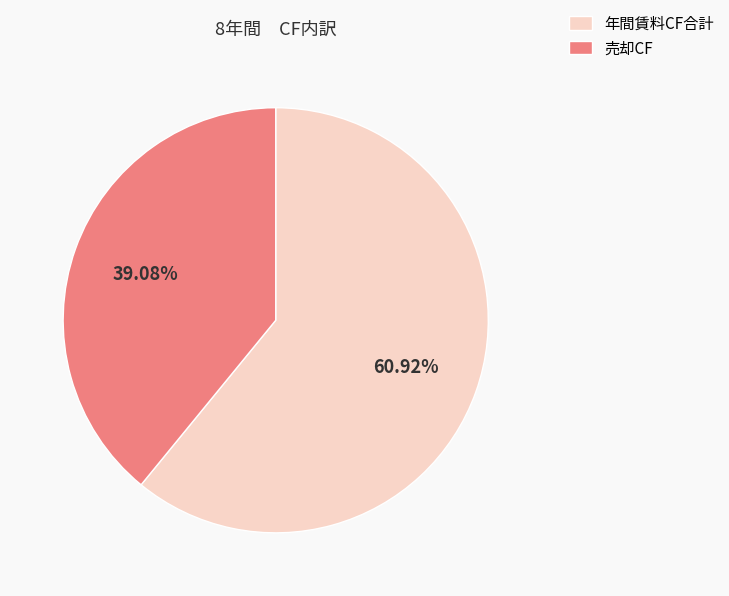

Rank the categories by value from lowest to highest.

売却CF, 年間賃料CF合計